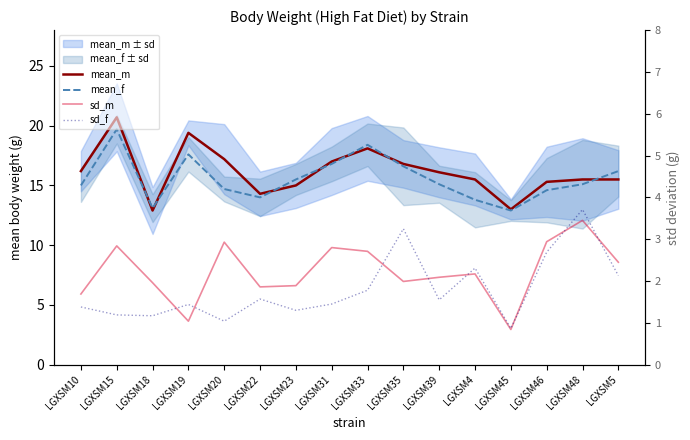

Does the chart display data point markers on the line(s)?

No